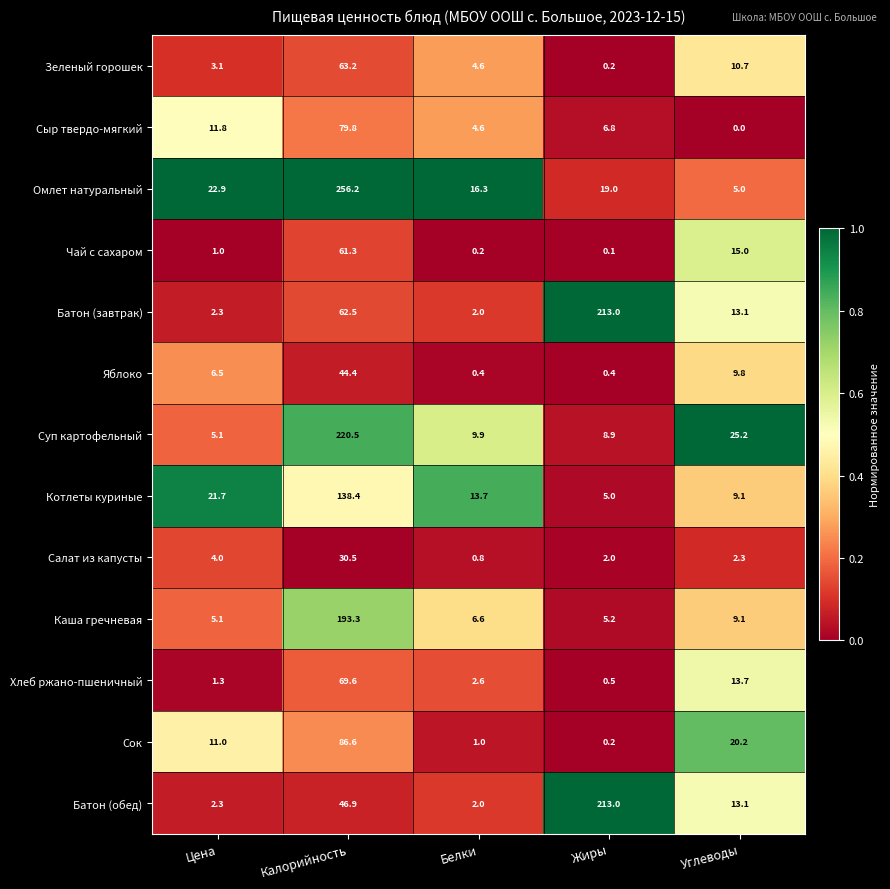

What is the maximum value shown in the chart?

256.2